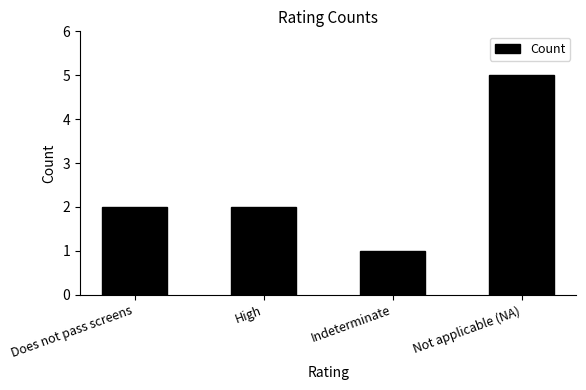

Between High and Indeterminate, which is larger?

High